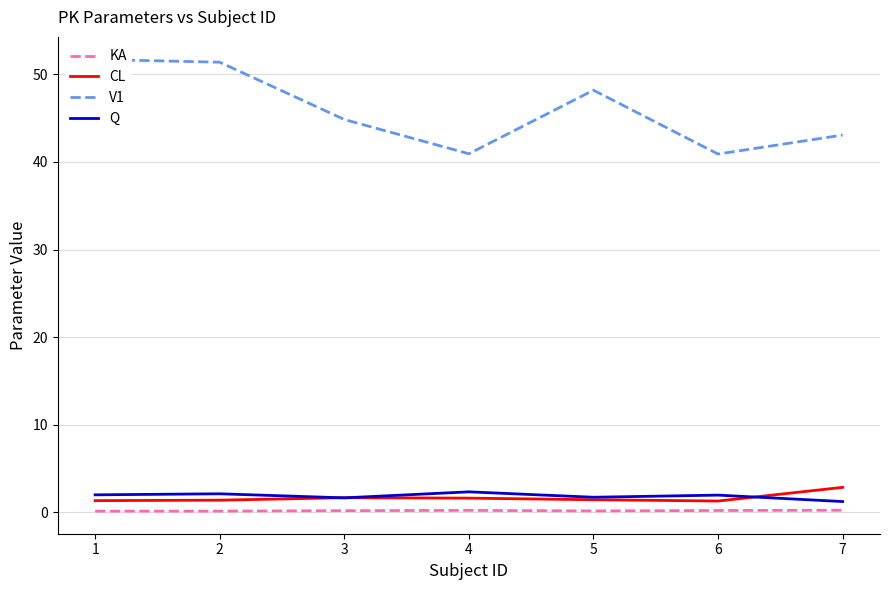

What is the value of the V1 point at the 5th from the left?

48.2